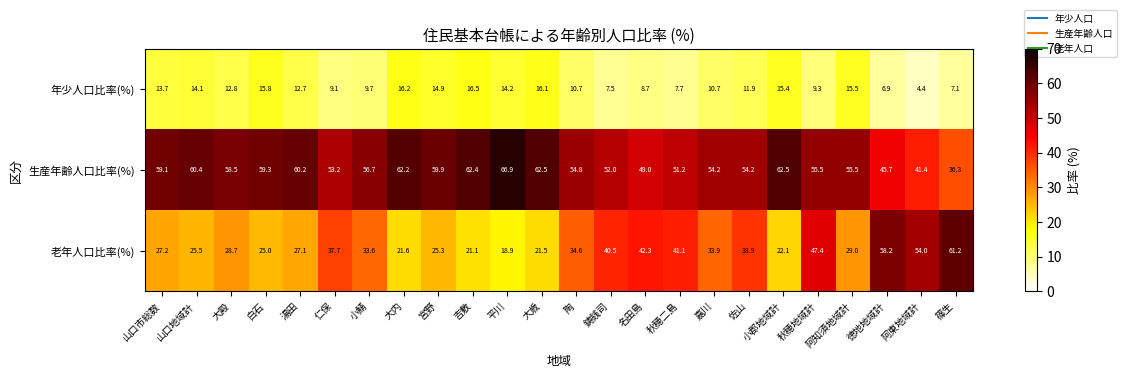

What is the average value of the 生産年齢人口比率(%) series?

55.6